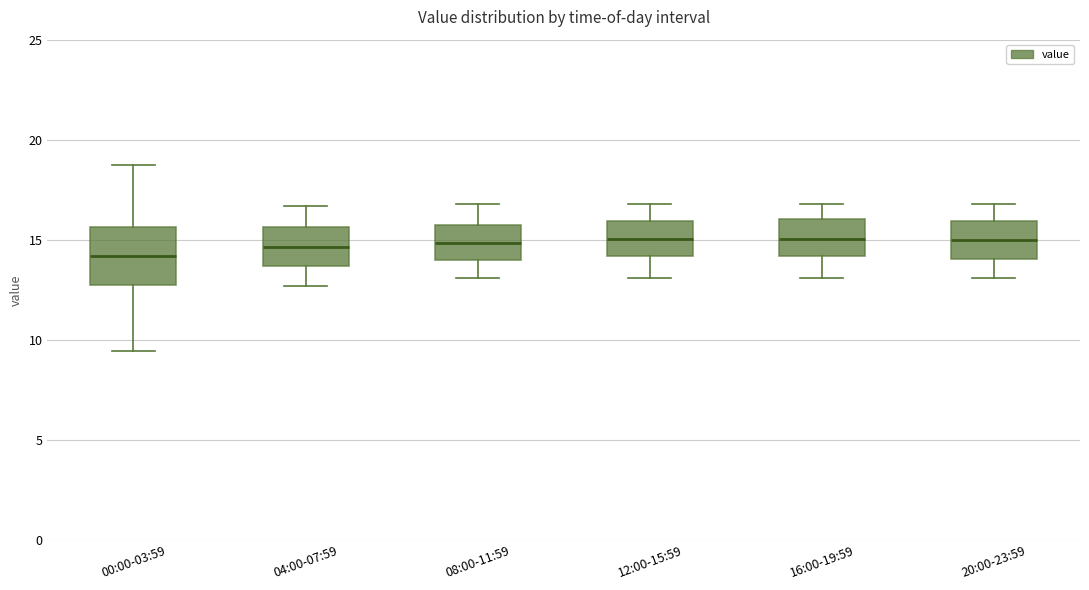

Reading left to right, read every box against the y-axis: the position of its median line, the range the box covers, and the ends of its whiskers. The values are not printed on the chart, so give them approximately, as read against the axis.

00:00-03:59: median 14.0, box 12.5 to 15.5, whiskers 9.5 to 18.5
04:00-07:59: median 14.5, box 13.5 to 15.5, whiskers 12.5 to 16.5
08:00-11:59: median 15.0, box 14.0 to 15.5, whiskers 13.0 to 17.0
12:00-15:59: median 15.0, box 14.0 to 16.0, whiskers 13.0 to 17.0
16:00-19:59: median 15.0, box 14.0 to 16.0, whiskers 13.0 to 17.0
20:00-23:59: median 15.0, box 14.0 to 16.0, whiskers 13.0 to 17.0